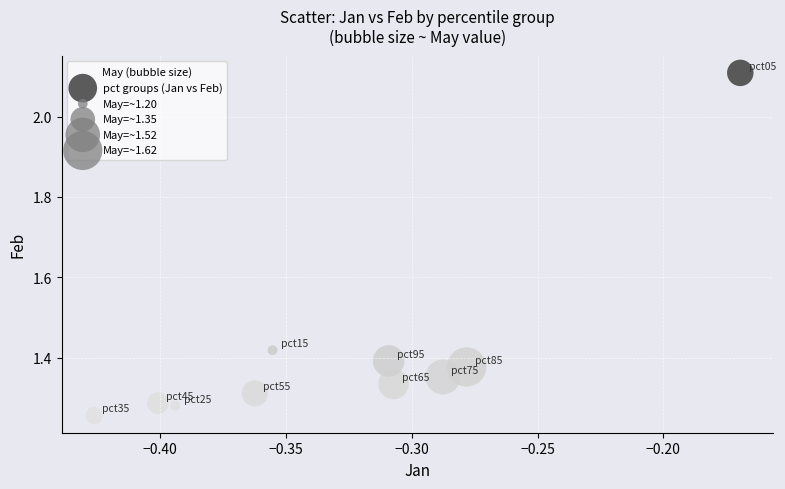

What is the range of Y values (max minus min)?

0.9